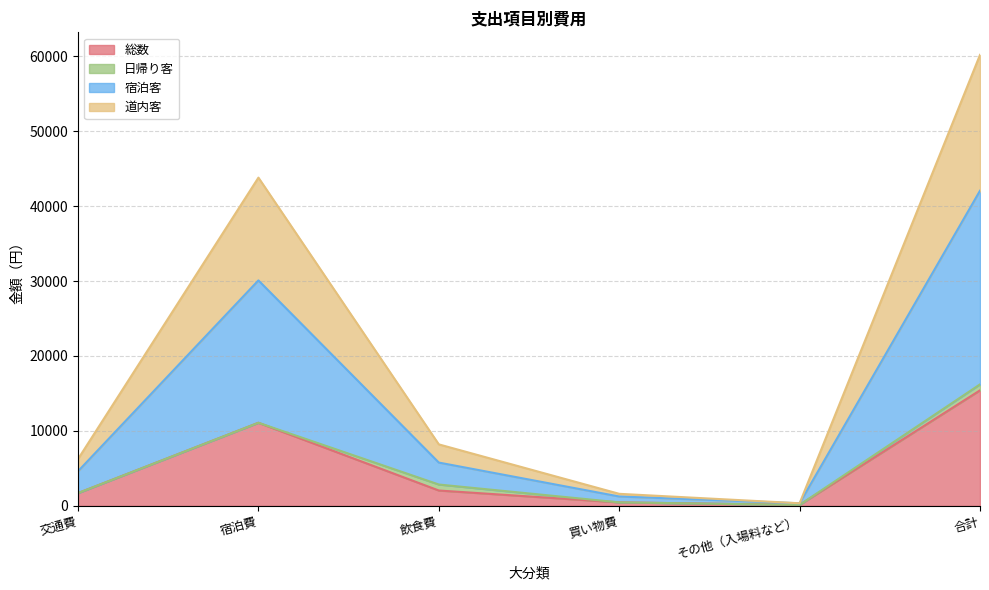

The value of 総数 at 買い物費 is 458.3. True or false?

True